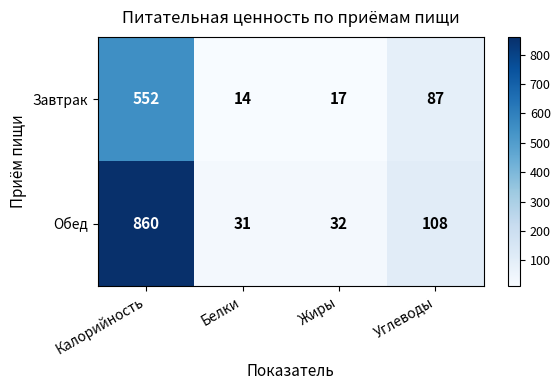

Reading right to left, list all the values displayed in this chart.

Завтрак: 87	17	14	552
Обед: 108	32	31	860